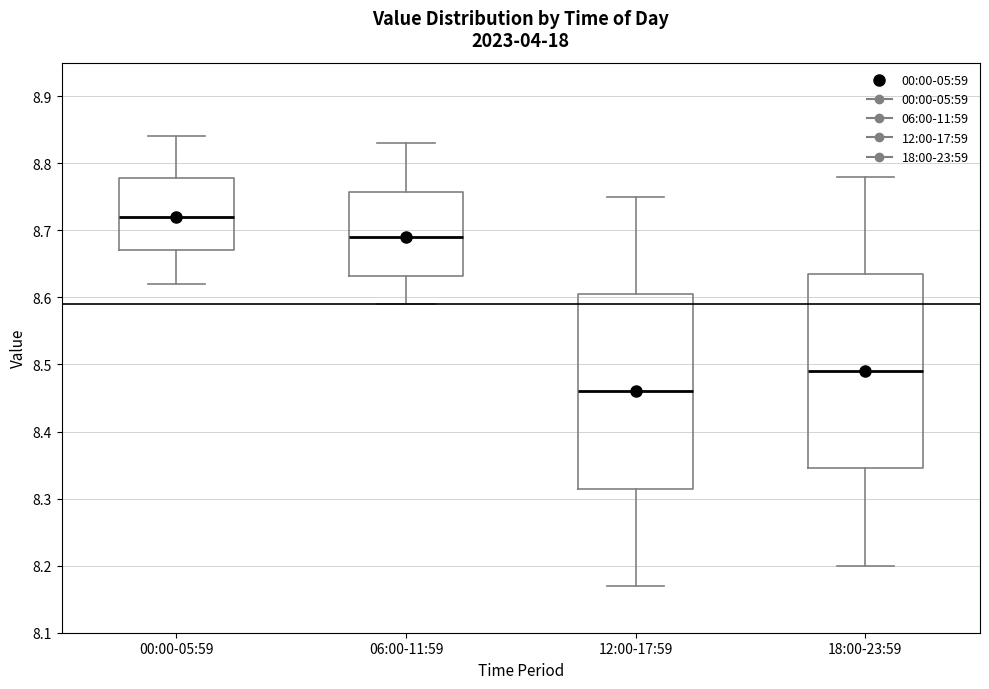

Where does the lower whisker of the box for 06:00-11:59 end on the y-axis? The values are not printed on the chart, so give them approximately, as read against the axis.

8.59